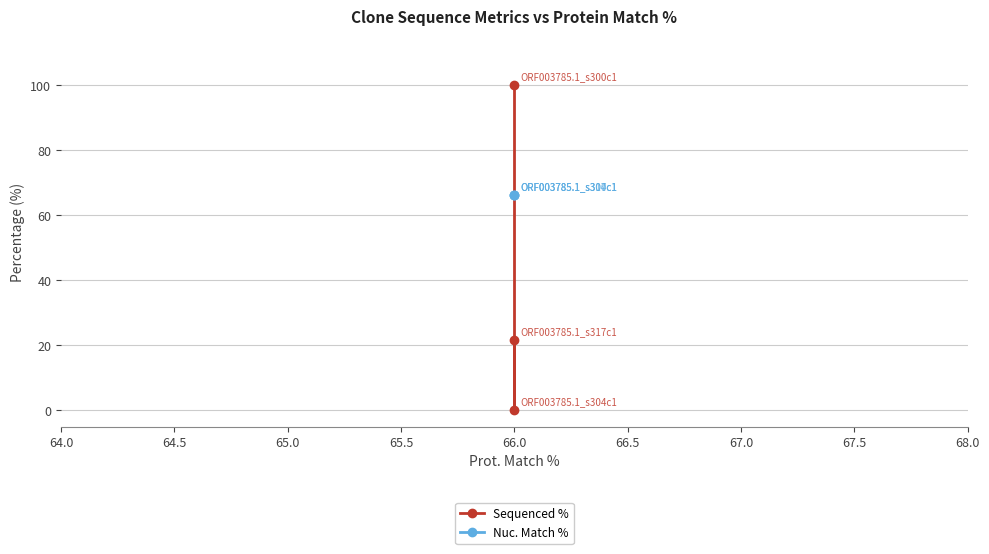

The value of Sequenced % at 66.0 is 42.1. True or false?

False